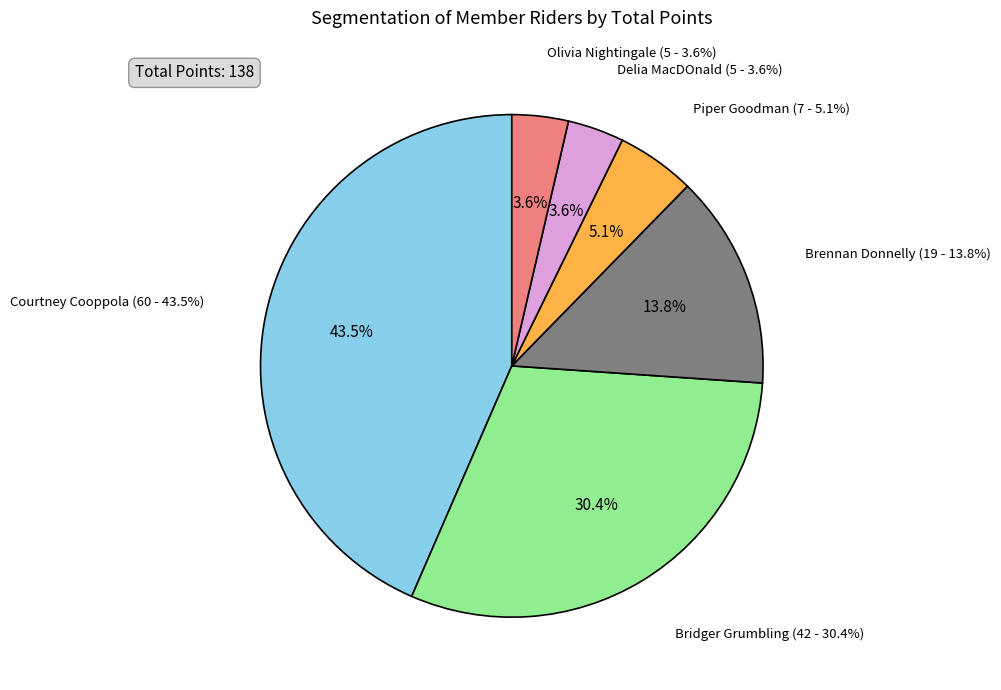

Which slice is the smallest?

Delia MacDOnald (Wolf's Pure Chaos)